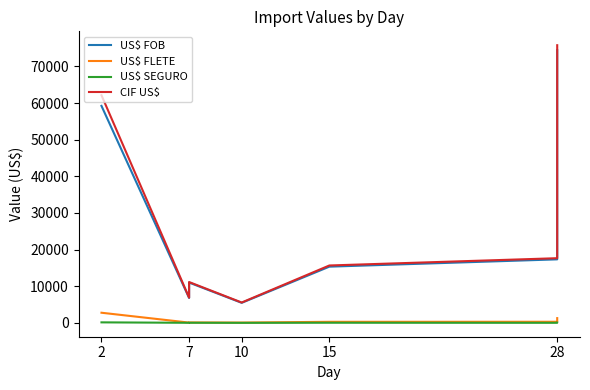

True or false: US$ FOB and US$ SEGURO intersect in this chart.

False